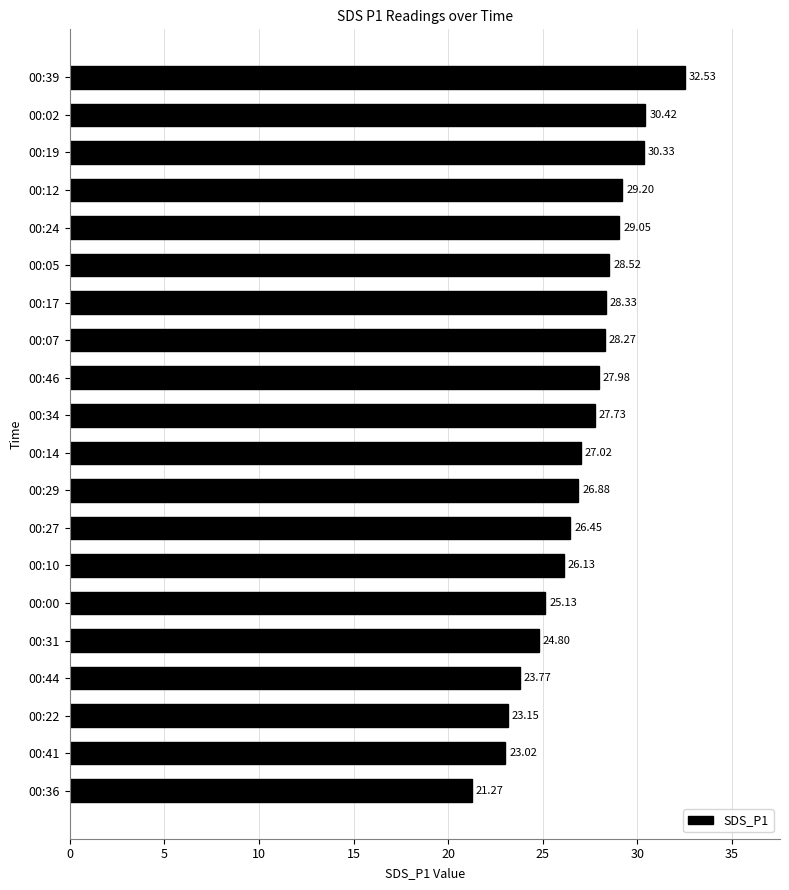

What is the change in value from 00:17 to 00:12?

+0.9